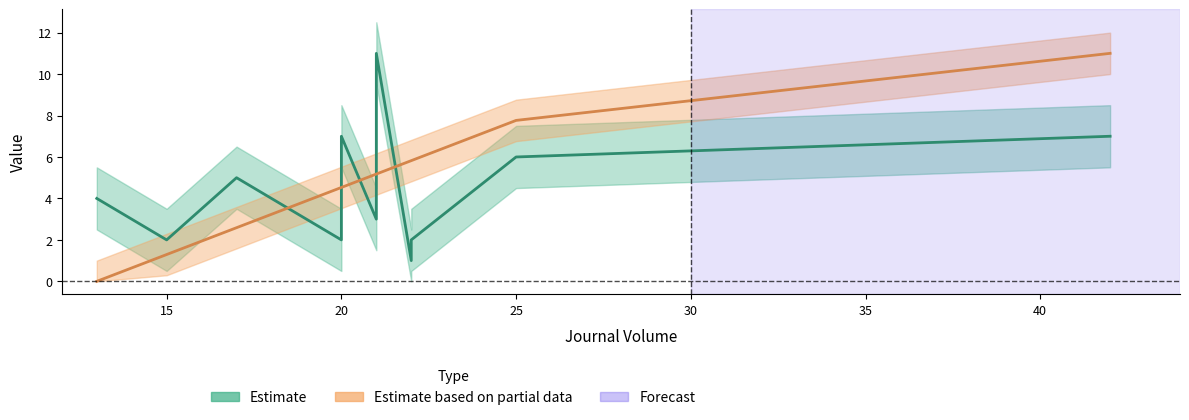

Which category has the lowest value across all series?

13